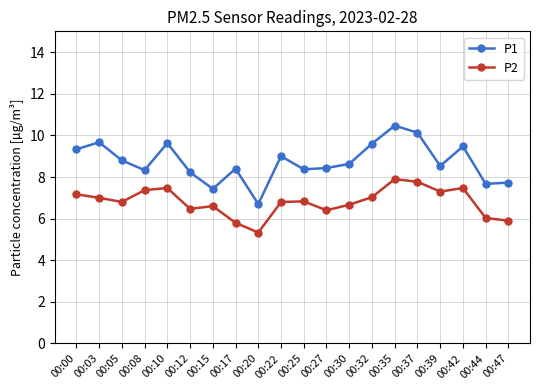

Which series has the largest range (max minus min)?

P1